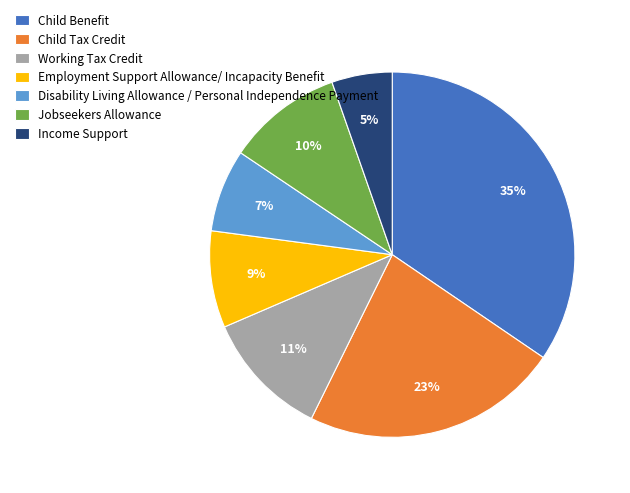

What is the smallest slice in the pie chart?

Income Support